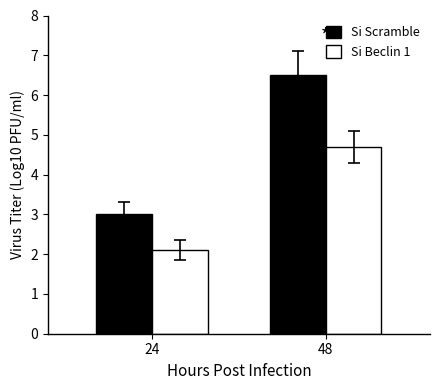

Count the Si Scramble values in the range 3 to 6.

1